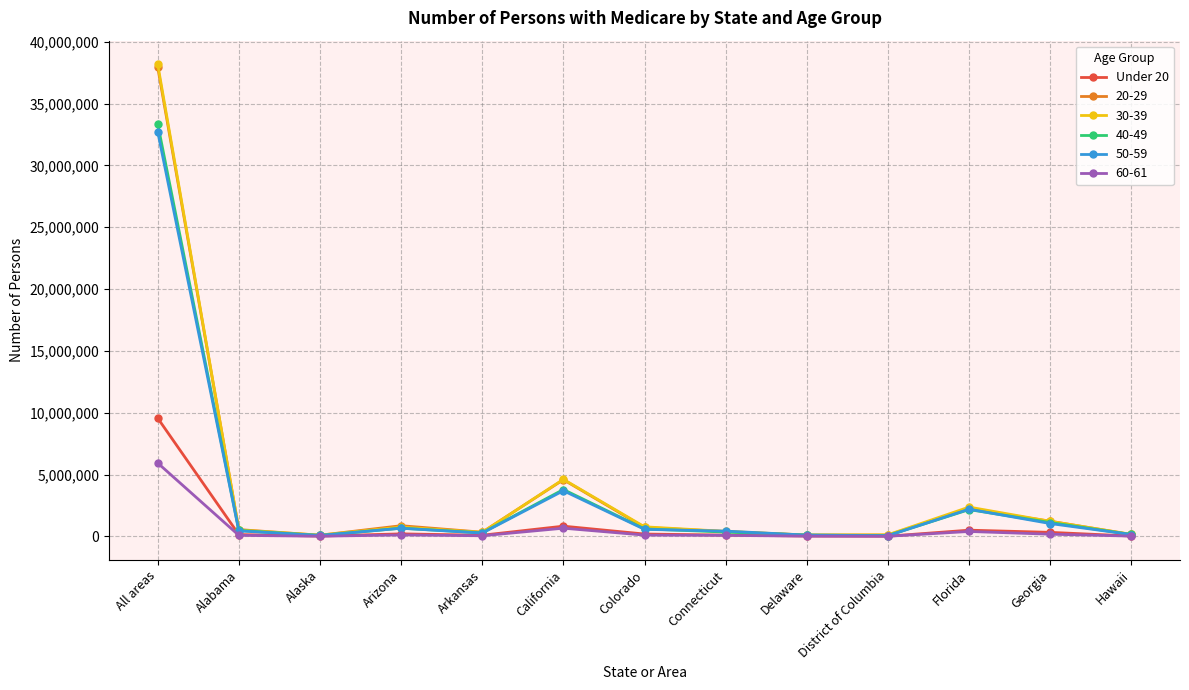

What is the label of the 11th point from the left?

Florida